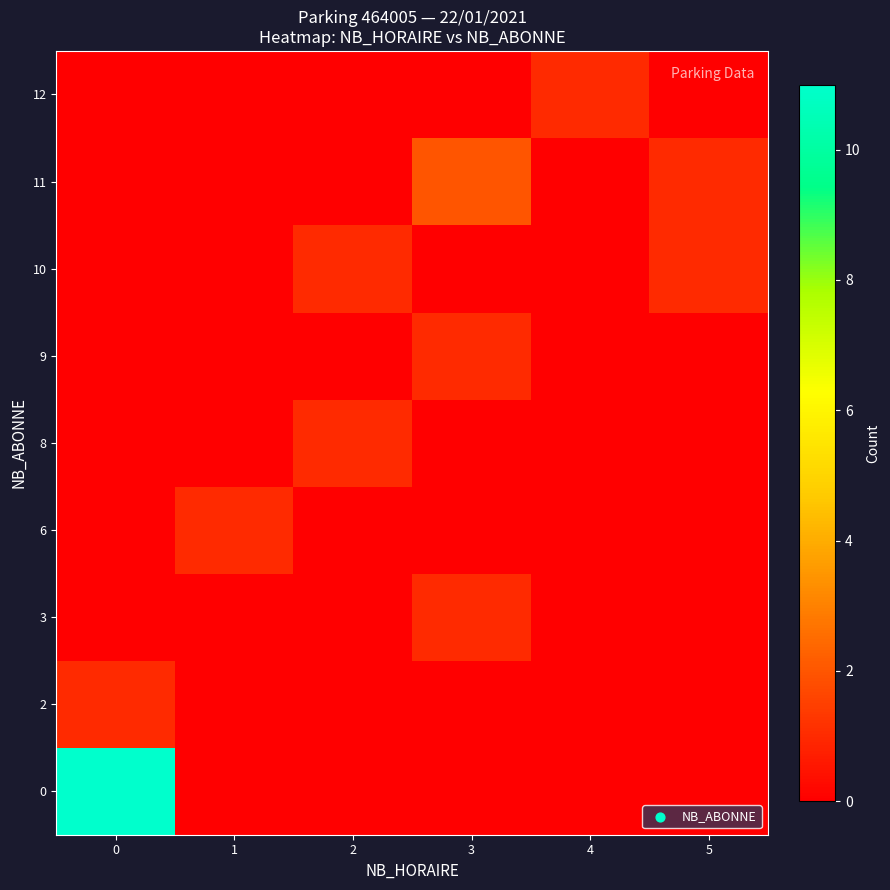

What is the spread (max minus min) of values at 4?

1